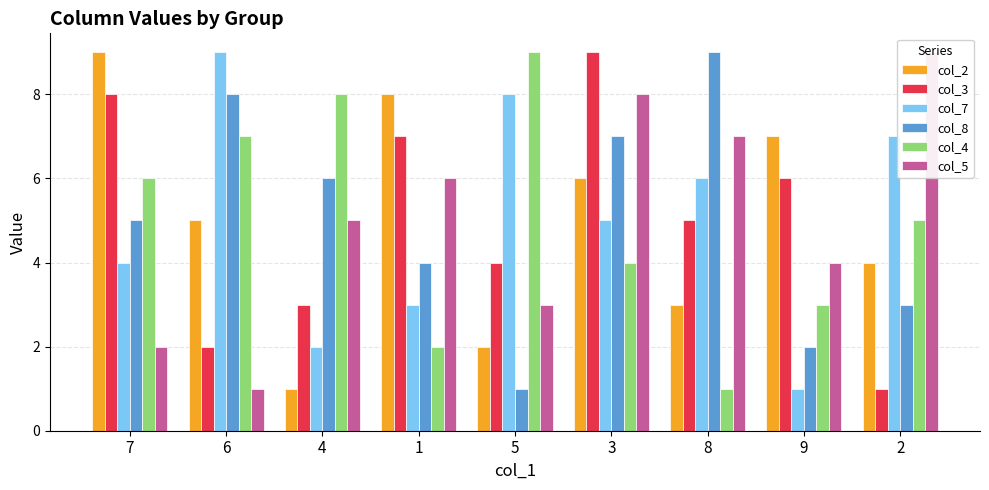

What position from the right is 8?

3